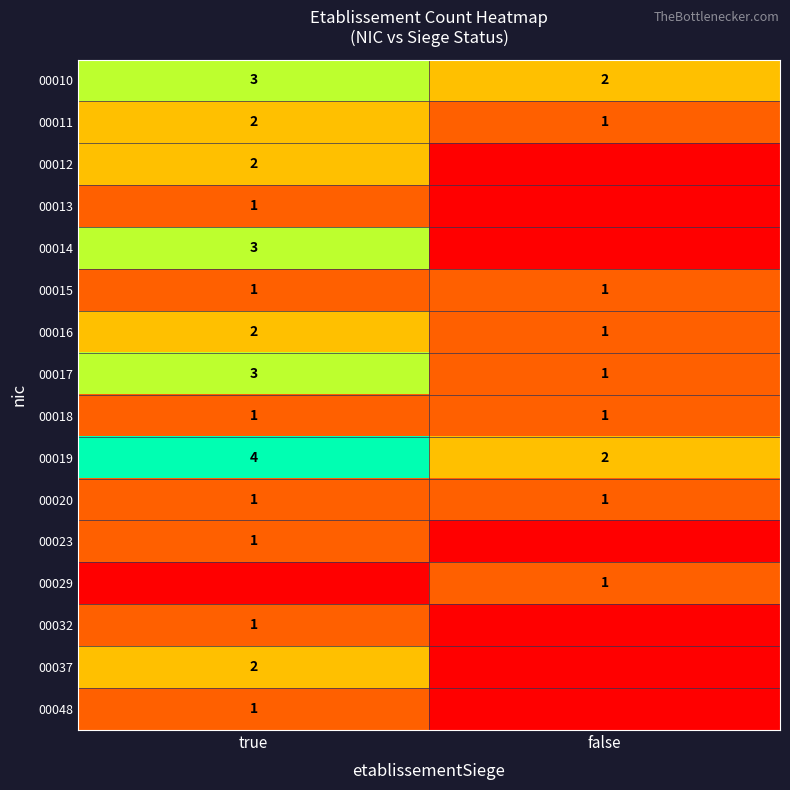

The 00020 series shows 0 at true. True or false?

False